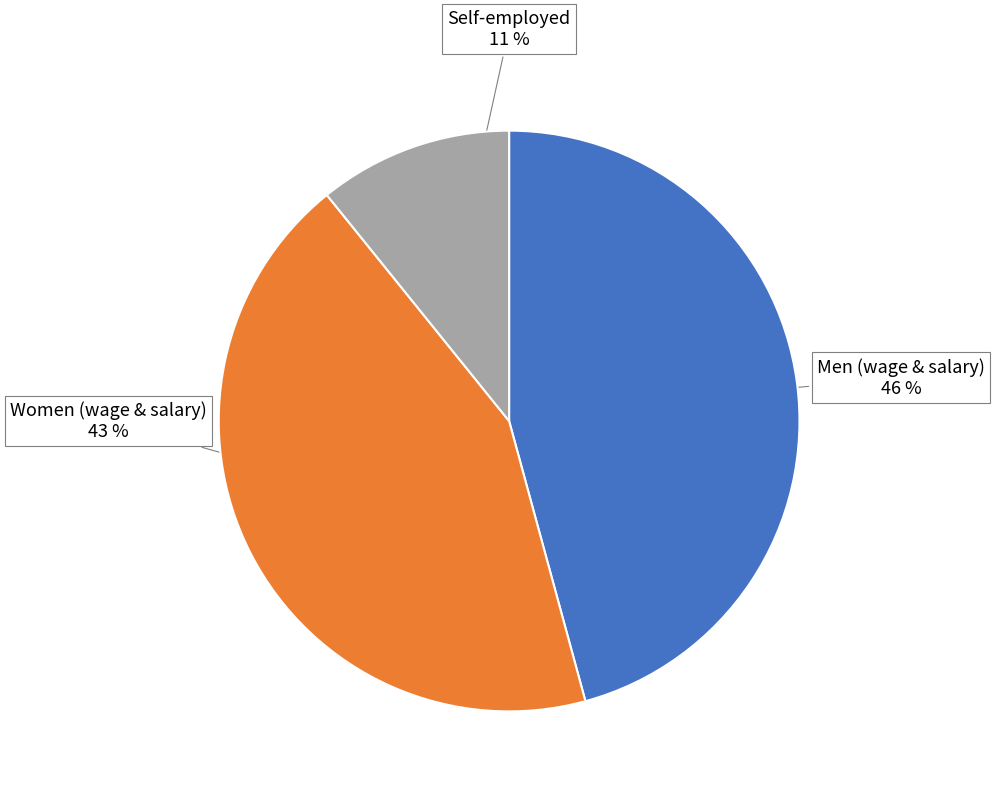

To the nearest percent, what is the average slice percentage?

33%